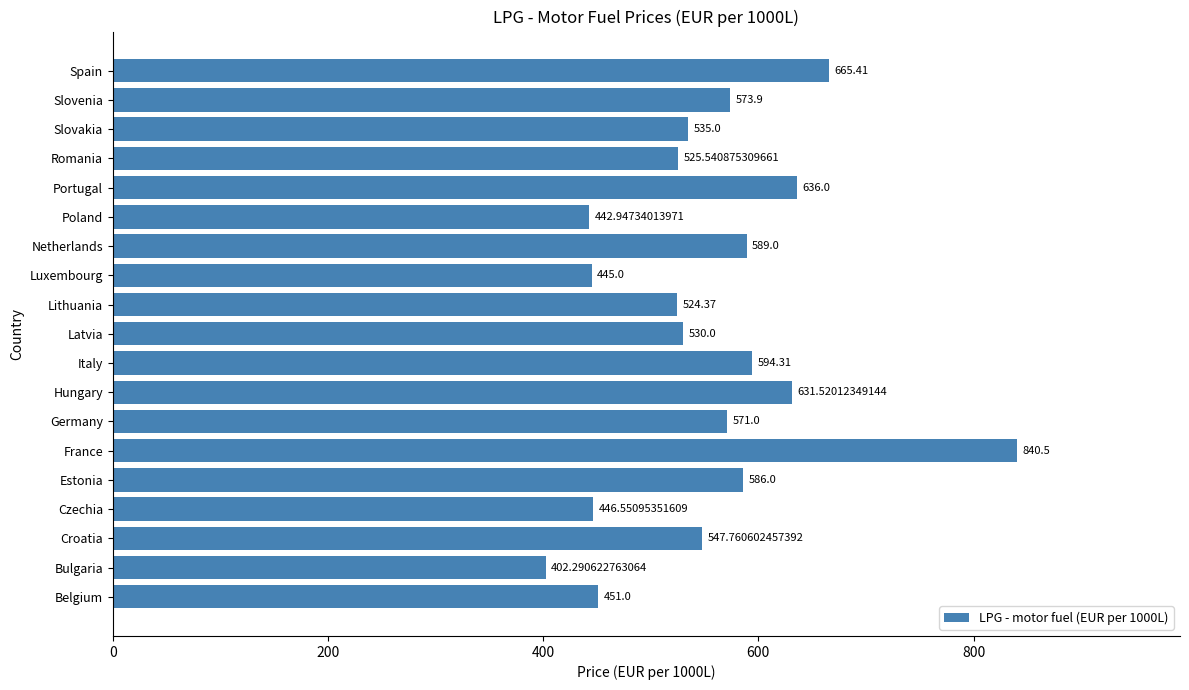

What is the difference between the maximum and minimum values?

438.2